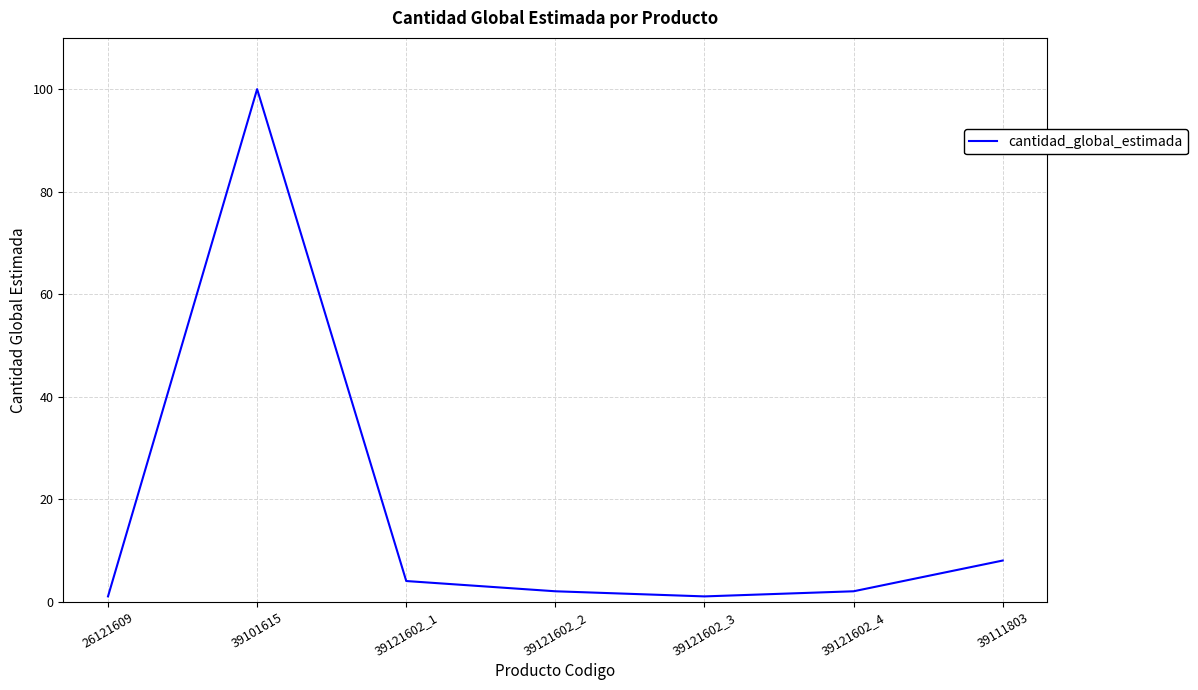

At which category does the data reach its first local peak?

39101615